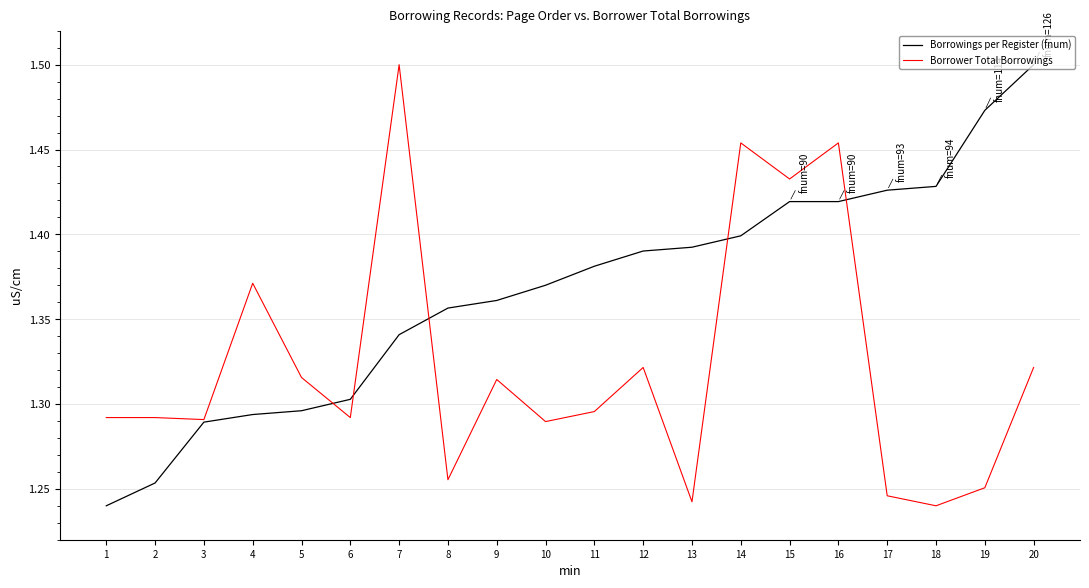

Is it true that Borrowings per Register (fnum) equals 2.0 at 2?

False